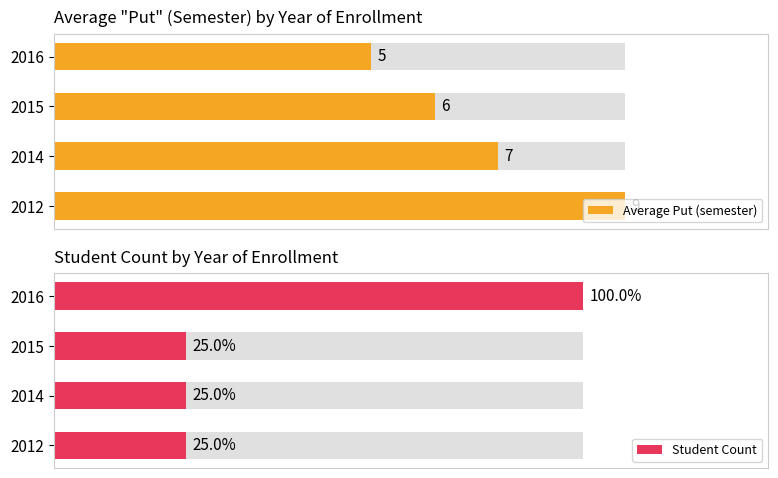

Reading left to right, transcribe all the data shown in this chart.

Average Put (semester): 9	7	6	5
Student Count: 1	1	1	4